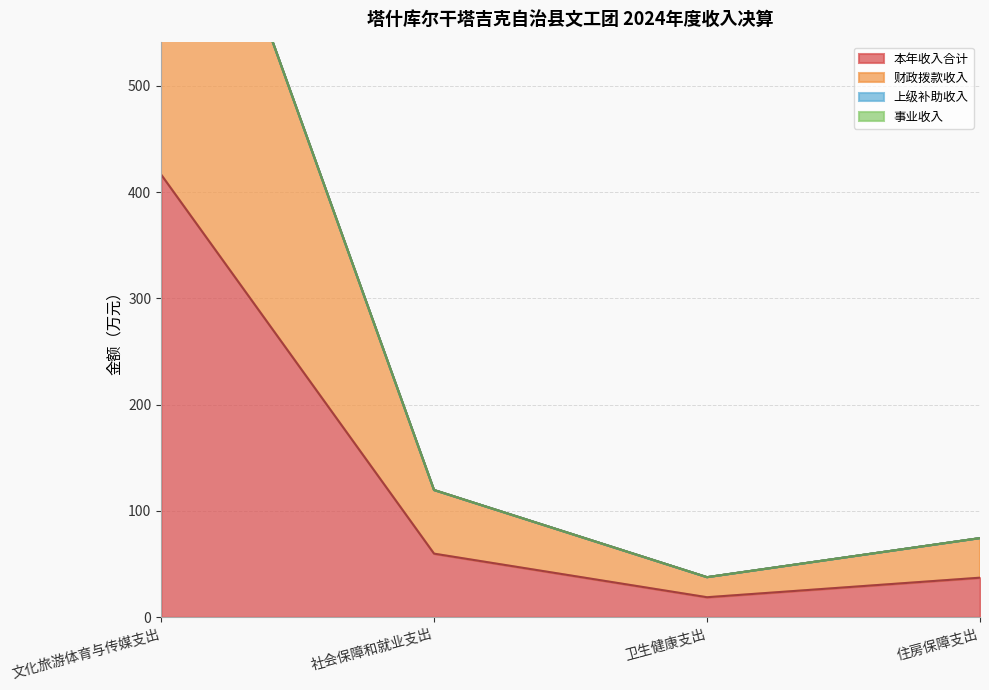

Where does the 本年收入合计 series first go above 59?

文化旅游体育与传媒支出